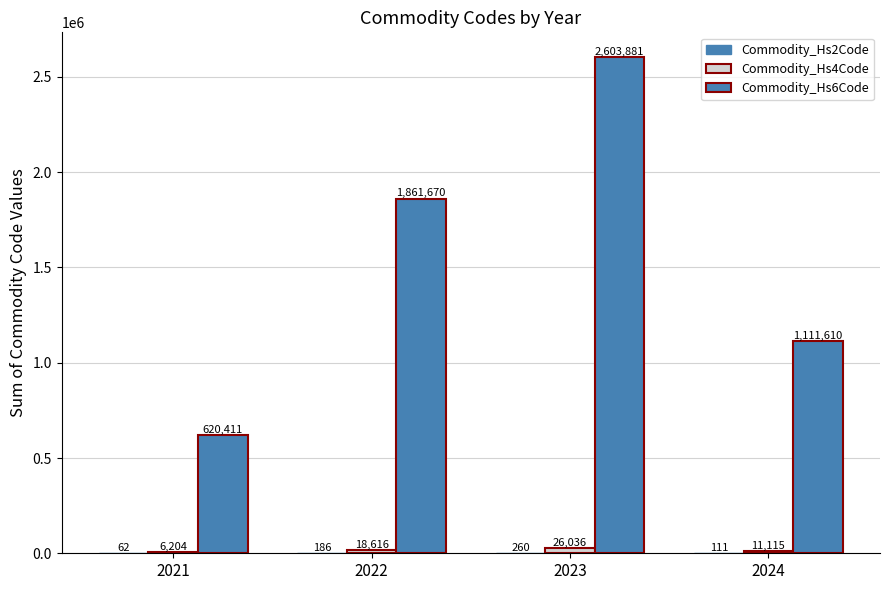

Between 2022 and 2023, which series saw the biggest shift?

Commodity_Hs6Code